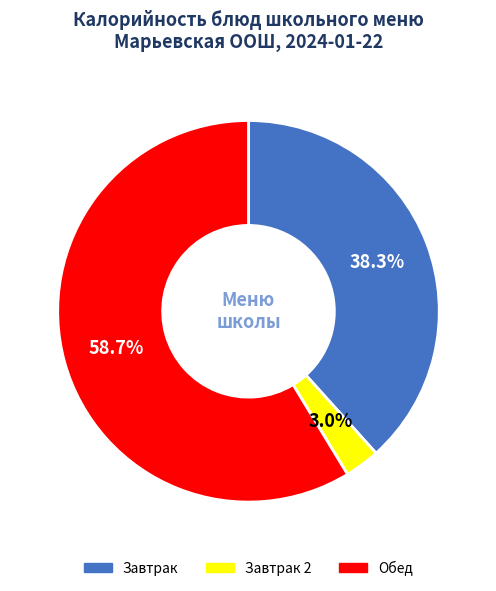

Is there any slice that represents more than half of the pie?

Yes